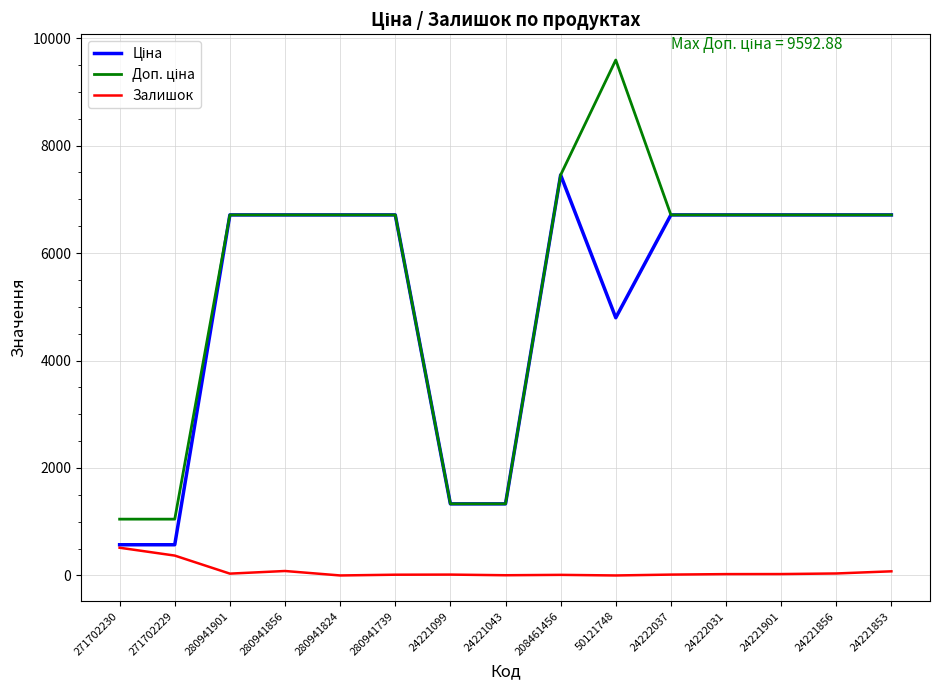

What is the difference between the highest and lowest values at 50121748?

9592.9